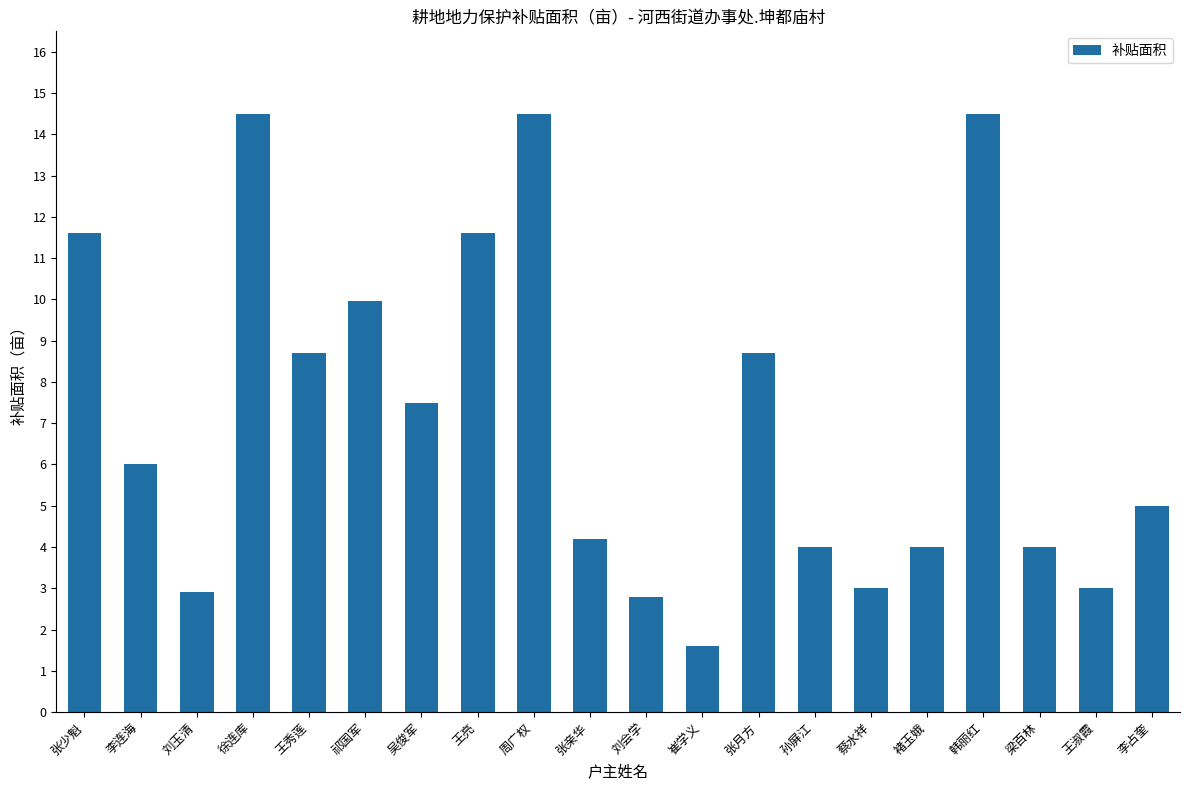

What is the difference between the maximum and minimum values?

12.9